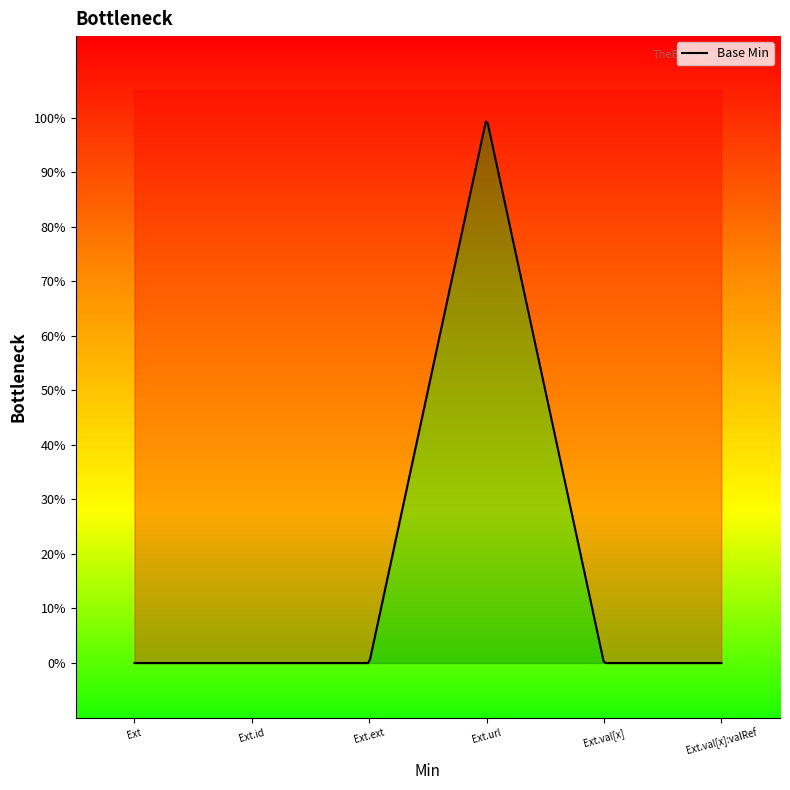

Rank the categories by value from highest to lowest.

Extension.url, Extension, Extension.id, Extension.extension, Extension.value[x], Extension.value[x]:valueReference